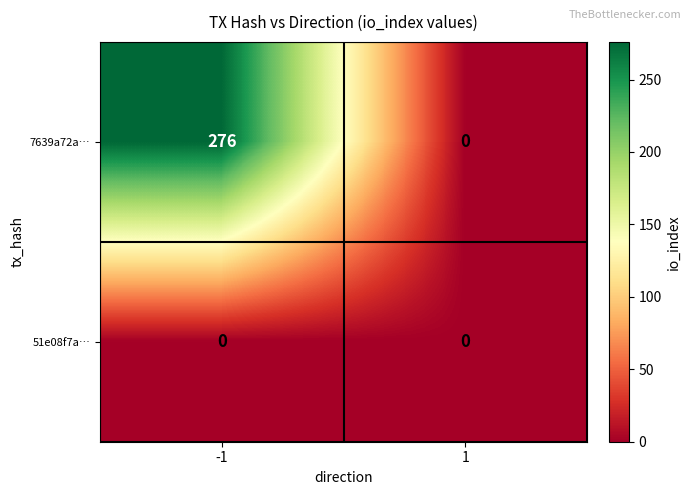

Reading left to right, transcribe all the data shown in this chart.

7639a72a…: 276	0
51e08f7a…: 0	0